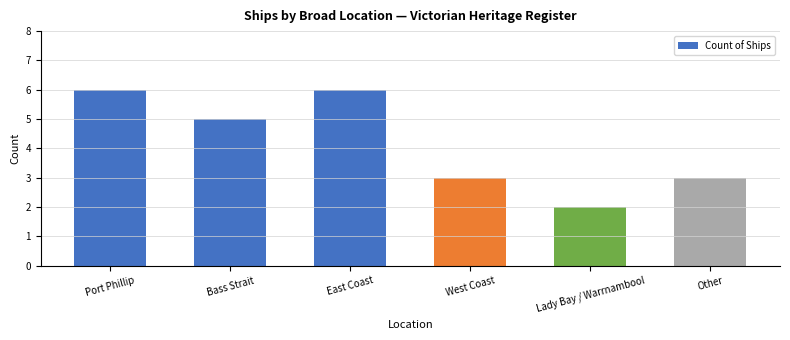

Approximately how many times larger is the value at East Coast compared to Port Phillip?

1.0